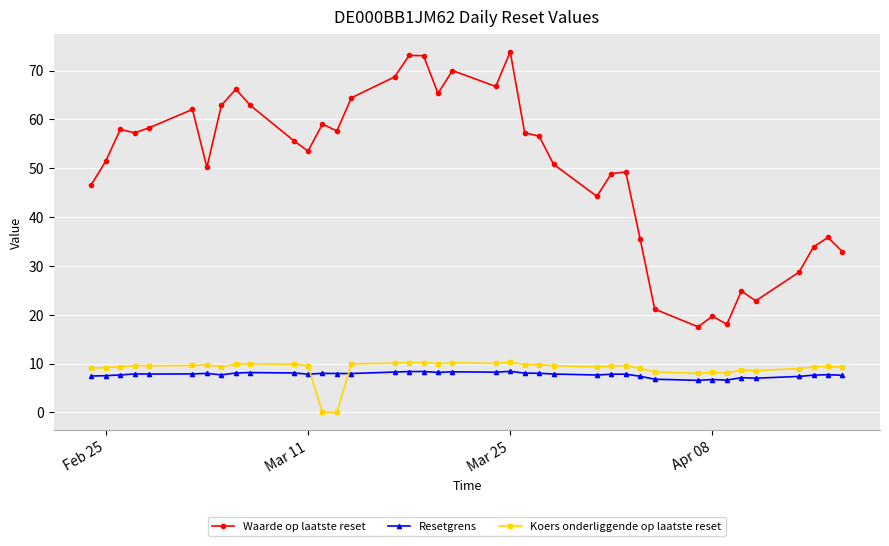

Which series has the largest range (max minus min)?

Waarde op laatste reset